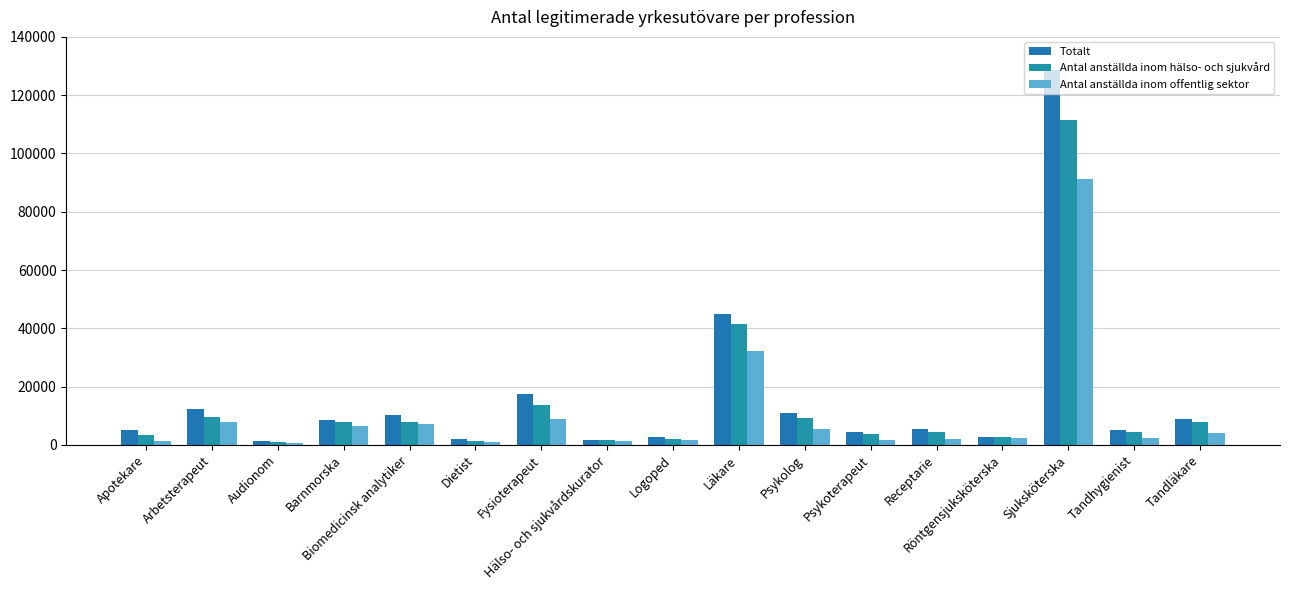

What is the difference between the second highest and second lowest values in the Totalt series?

42980